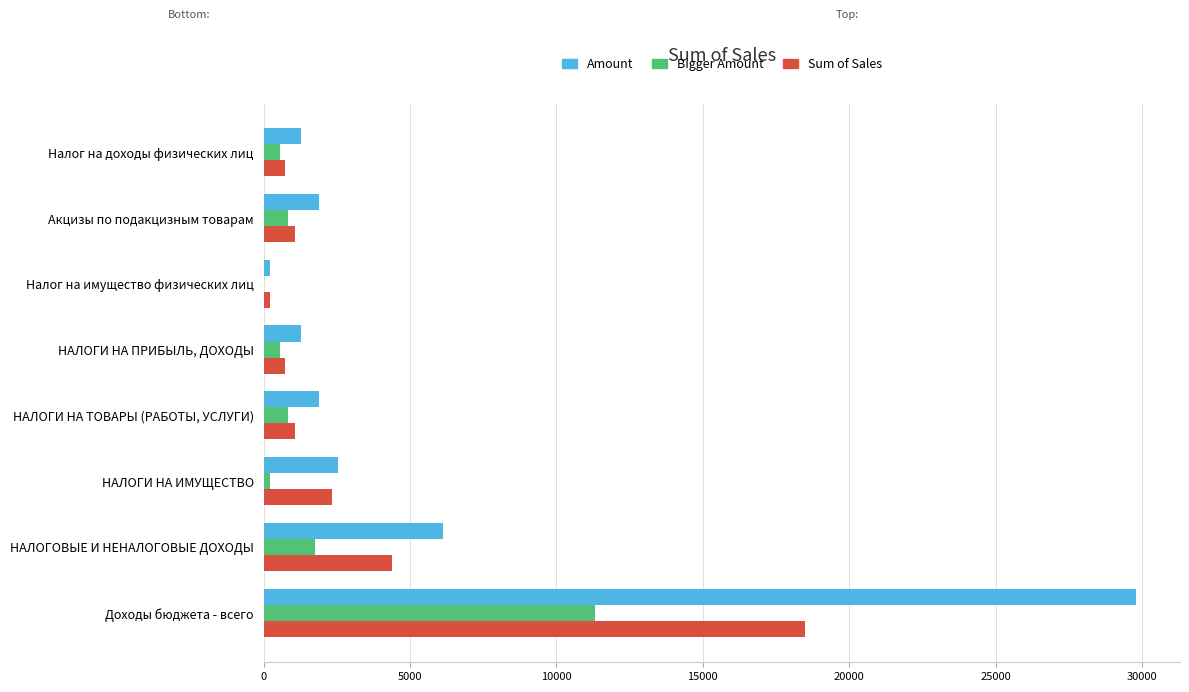

Read the Amount value at Доходы бюджета - всего.

29809.2